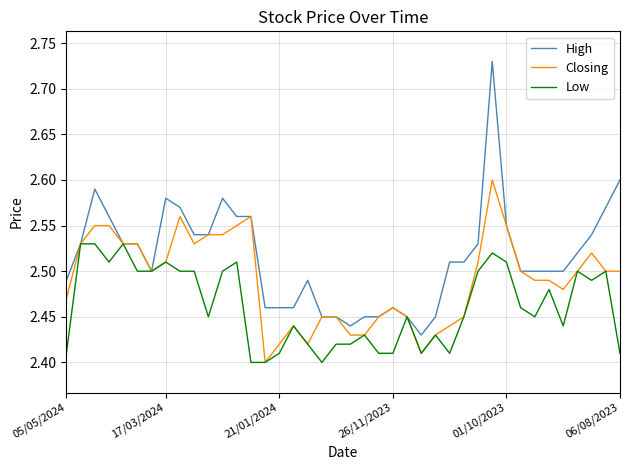

Which series has the largest range (max minus min)?

High